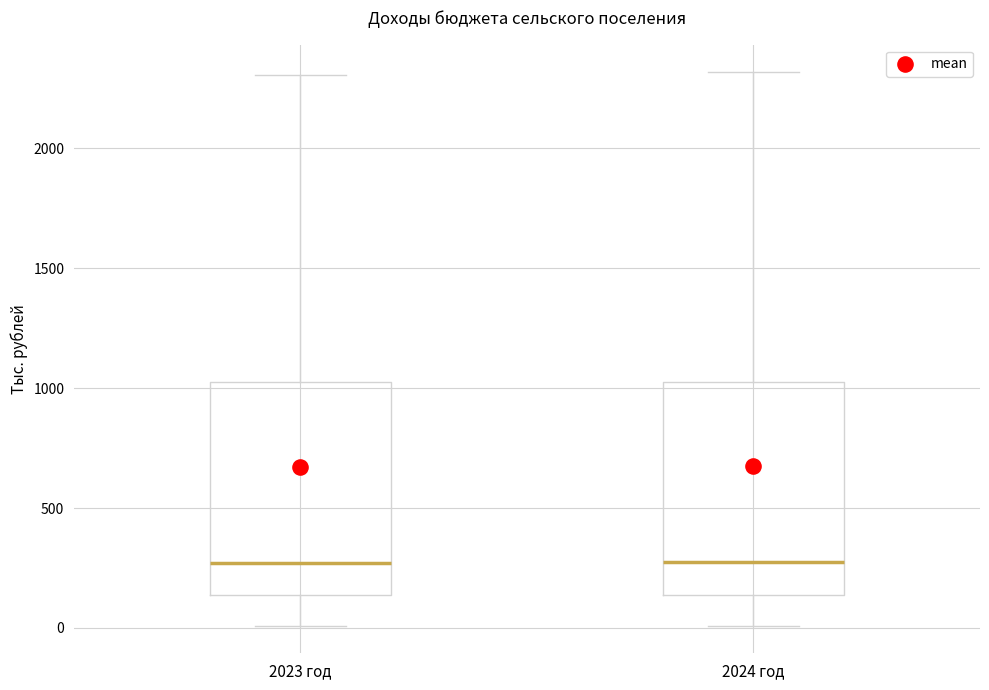

Where is the upper edge of the box for 2023 год on the y-axis? The values are not printed on the chart, so give them approximately, as read against the axis.

1050